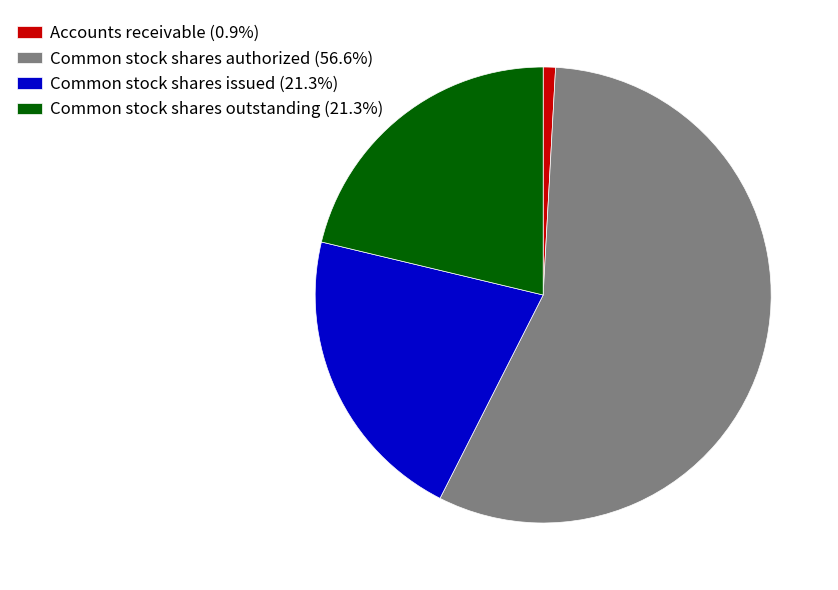

Is the sum of Common stock shares issued (21.3%) and Accounts receivable (0.9%) greater than half?

No